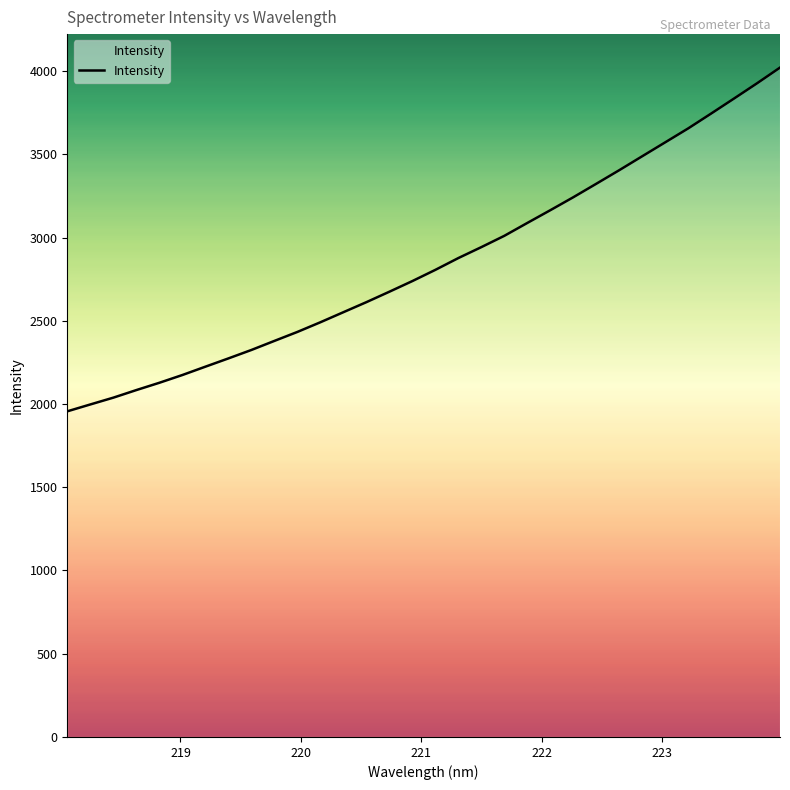

True or false: there are more than 2 points higher than both neighbors.

False